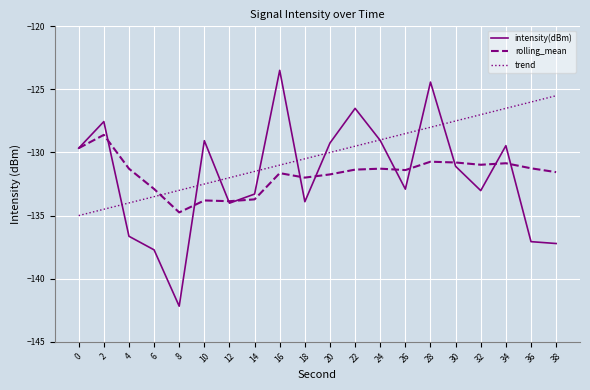

At which category does intensity(dBm) reach its first local valley?

8